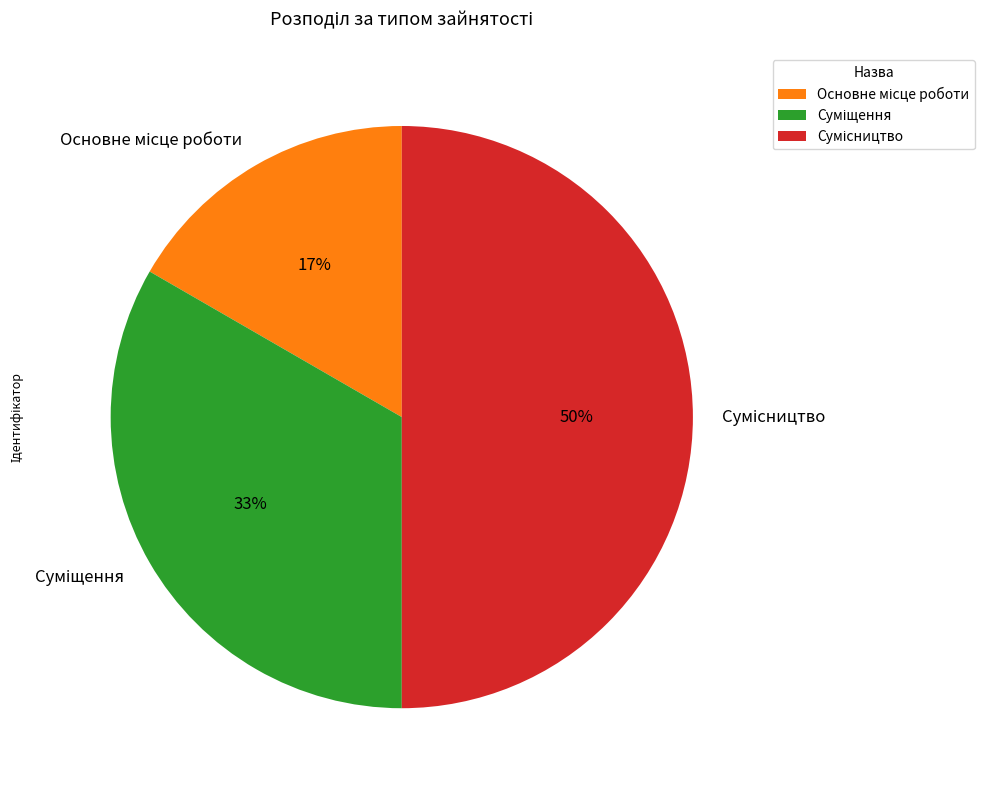

To the nearest percent, what is the difference between the largest and smallest slice percentages?

33%